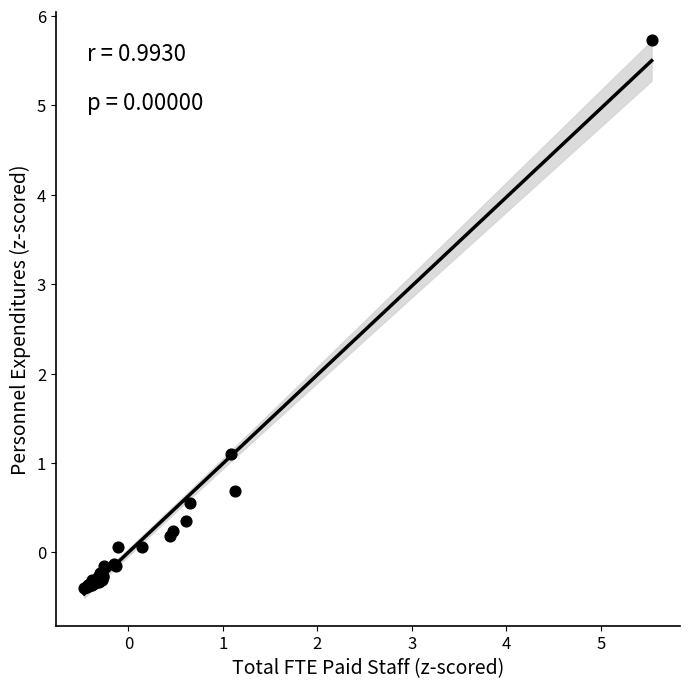

What Y value in the scatter plot is closest to 2?

1.1